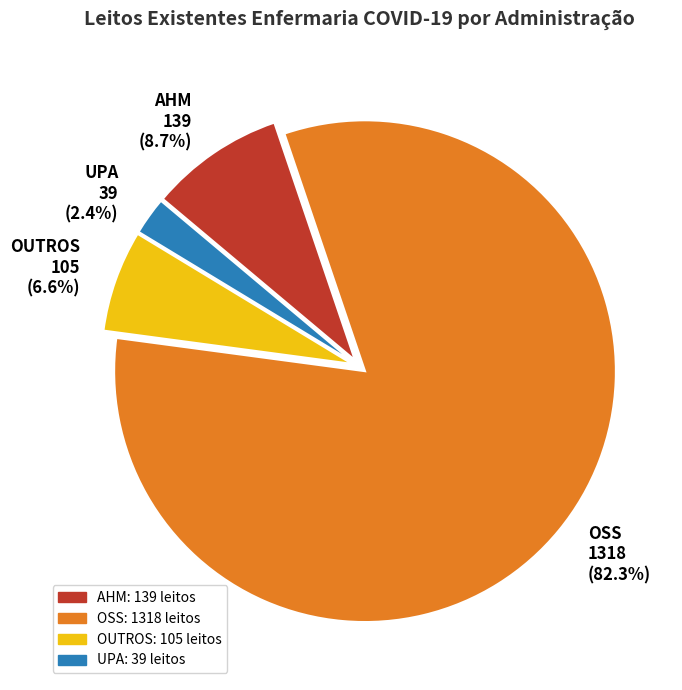

True or false: AHM accounts for 1% of the total.

False